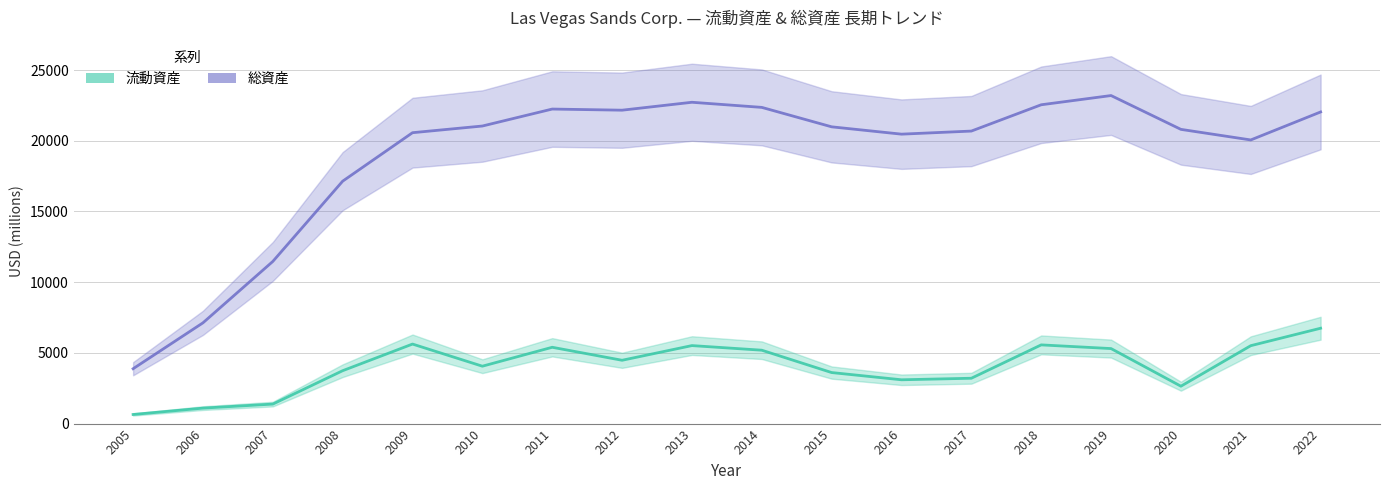

Reading right to left, transcribe all the data shown in this chart.

流動資産: 6744	5510	2644	5305	5566	3207	3098	3609	5190	5516	4478	5397	4059	5624	3741	1379	1094	645
総資産: 22039	20059	20807	23199	22547	20687	20469	20987	22362	22724	22164	22244	21044	20572	17144	11467	7126	3880